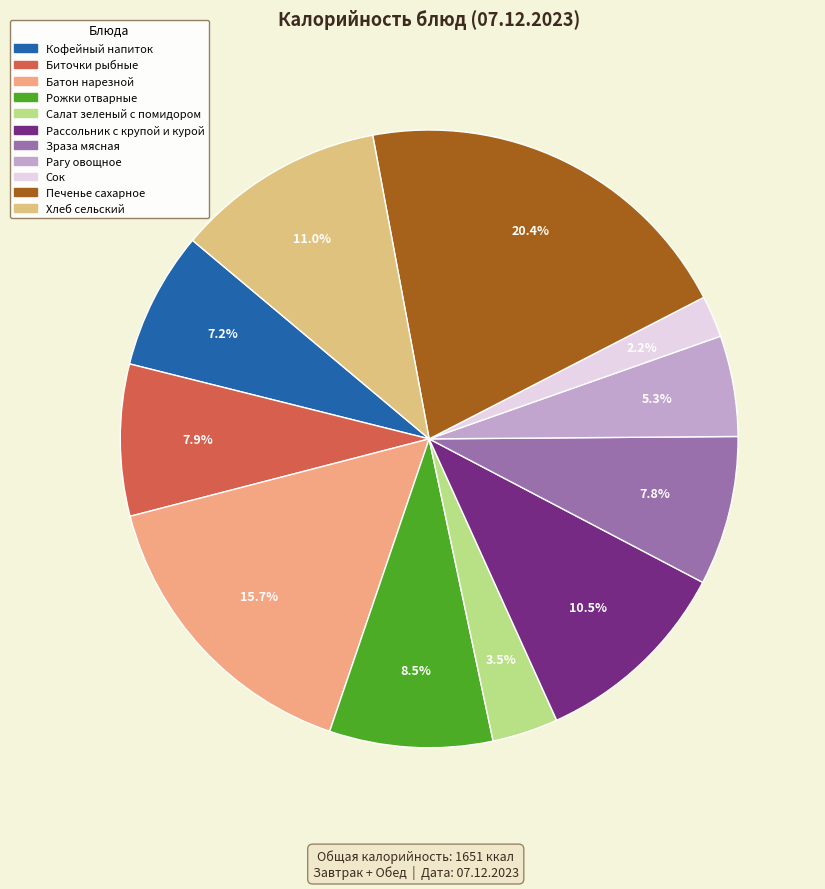

Which slice is the largest?

Печенье сахарное